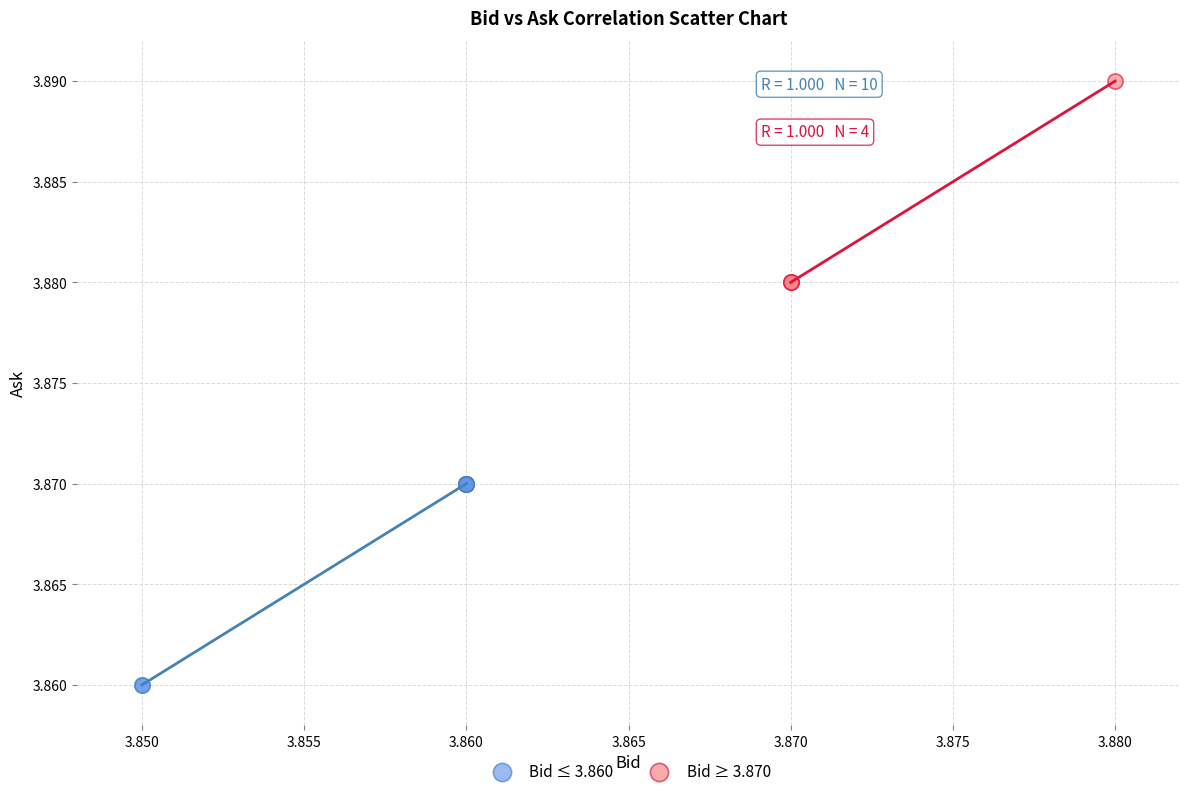

Which series reaches the maximum Y coordinate?

Bid ≥ 3.870